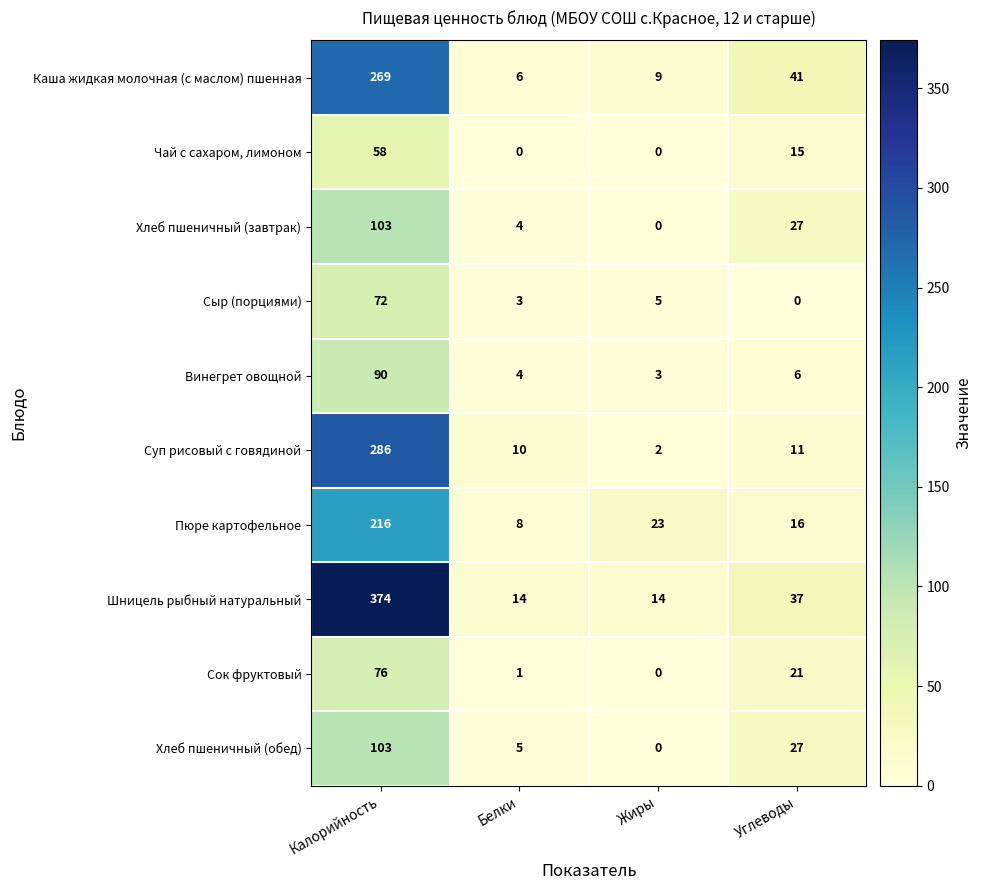

At how many categories does at least one series exceed 174?

1